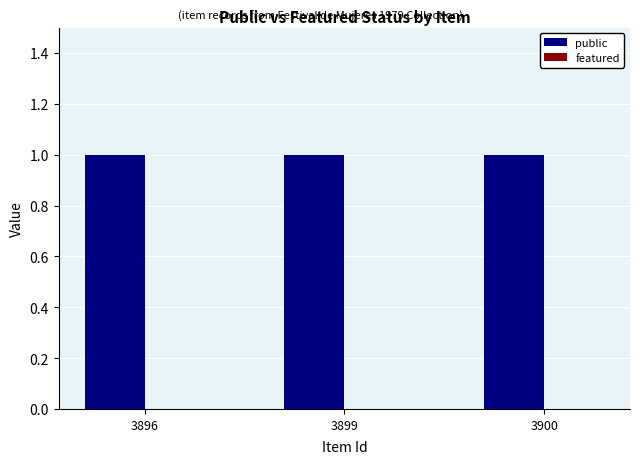

List the series in order of their overall mean, lowest first.

featured, public